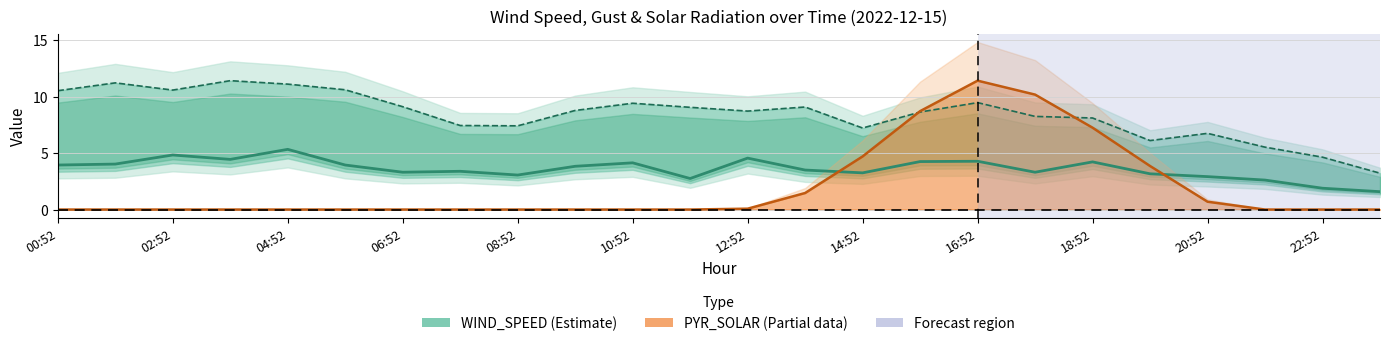

What is the value of the PYR_SOLAR (Partial) point at the 15th from the left?

4.7